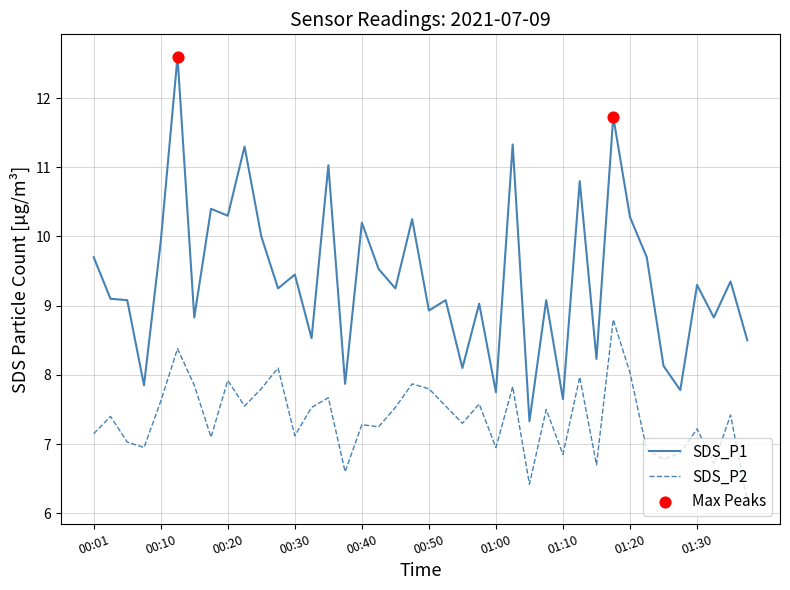

Which series has the widest spread of values?

SDS_P1